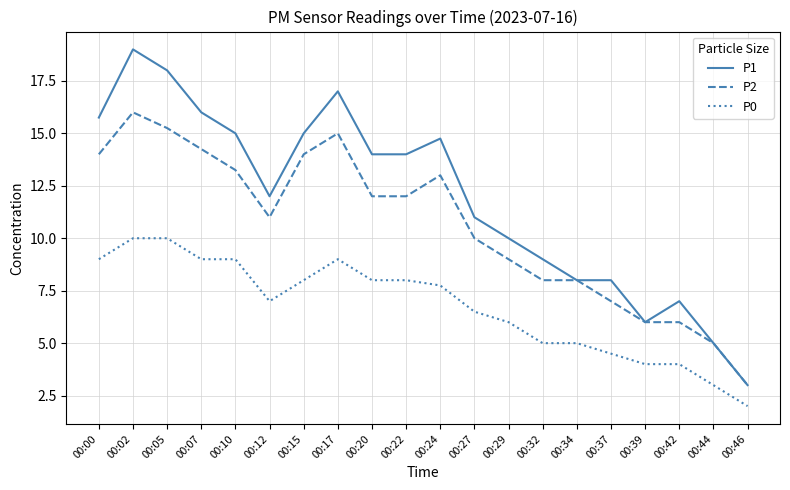

True or false: P1 and P0 intersect in this chart.

False